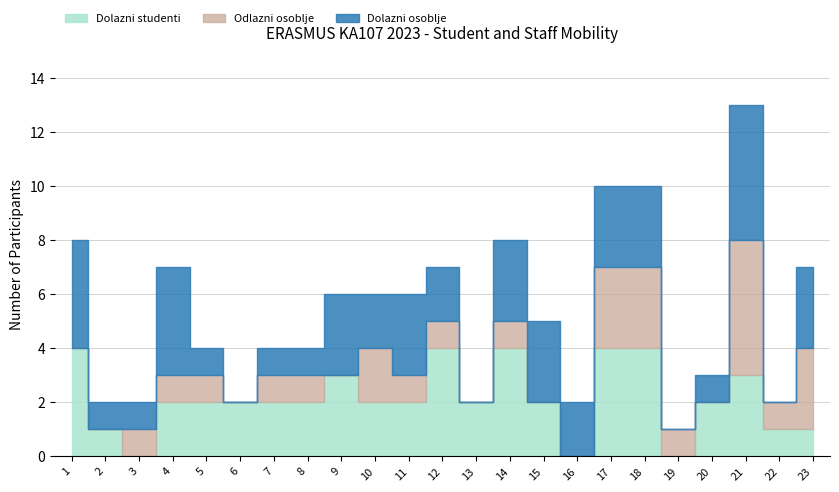

Which category has the lowest value in the Dolazni osoblje series?

6